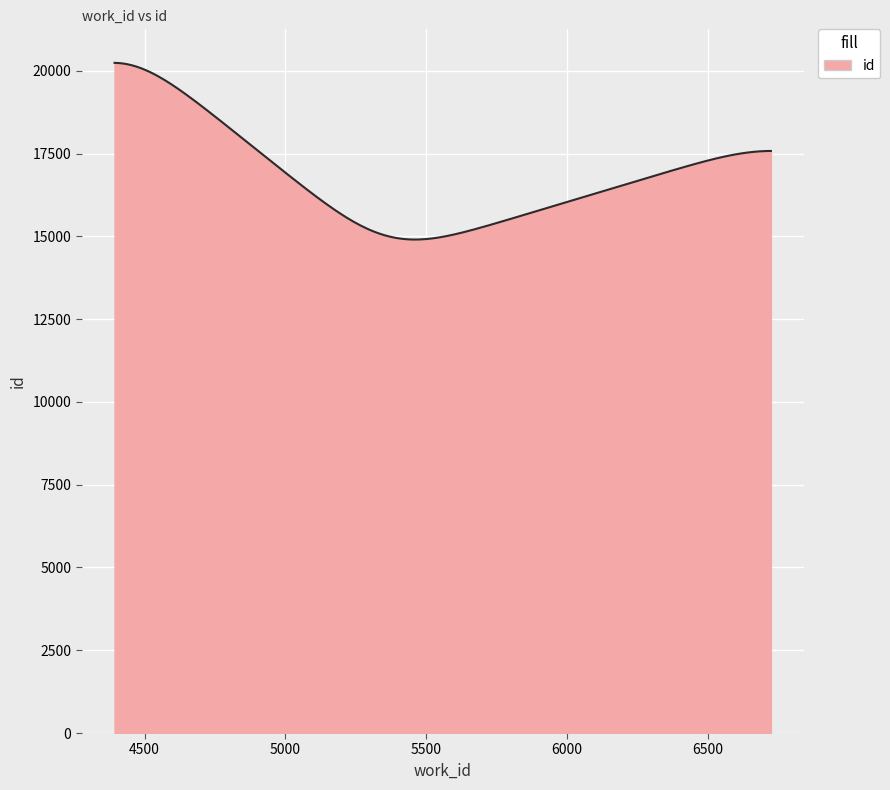

What is the sum of all values?

5046973.0